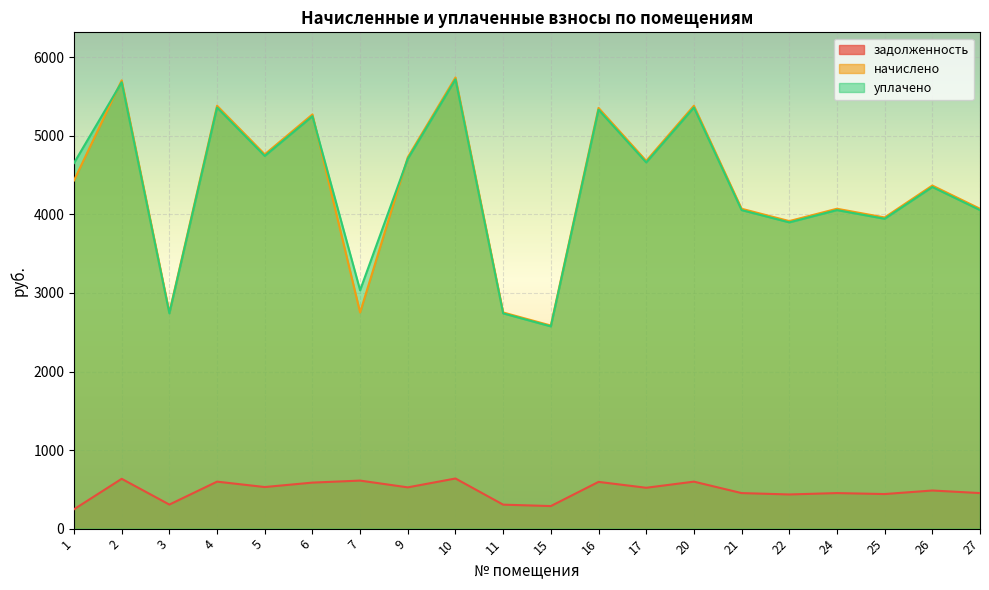

What is the value of the начислено point at the 2nd from the left?

5706.6